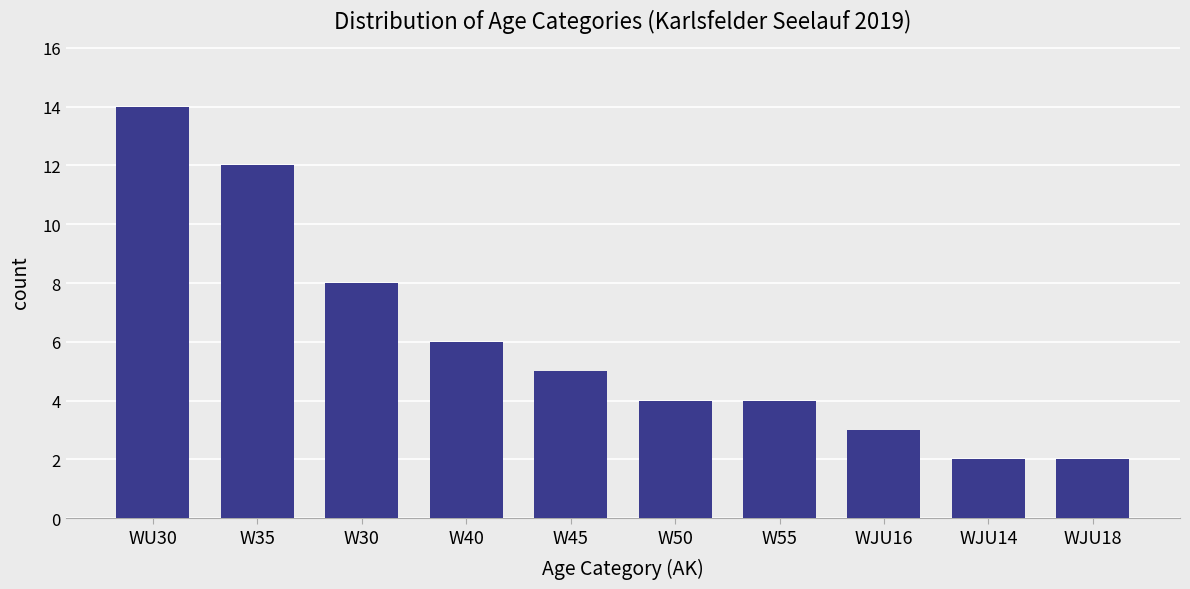

What is the value of the 8th bar from the left?

3